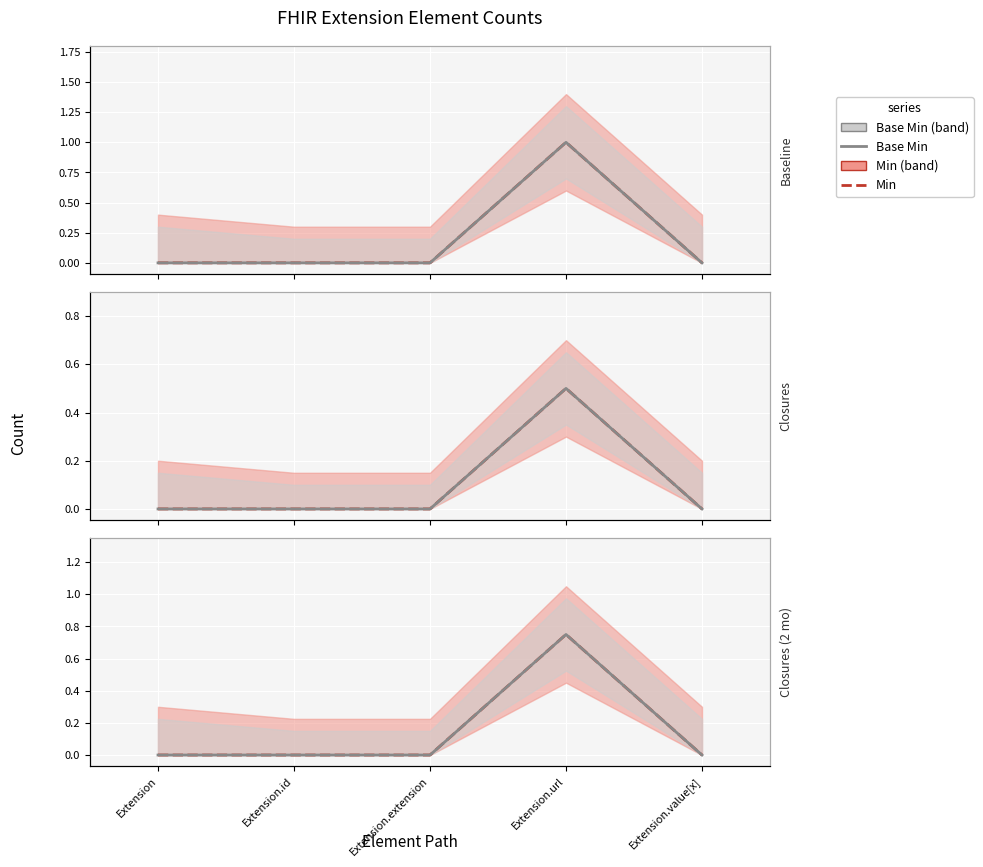

True or false: Min and Base Min cross at least once.

False